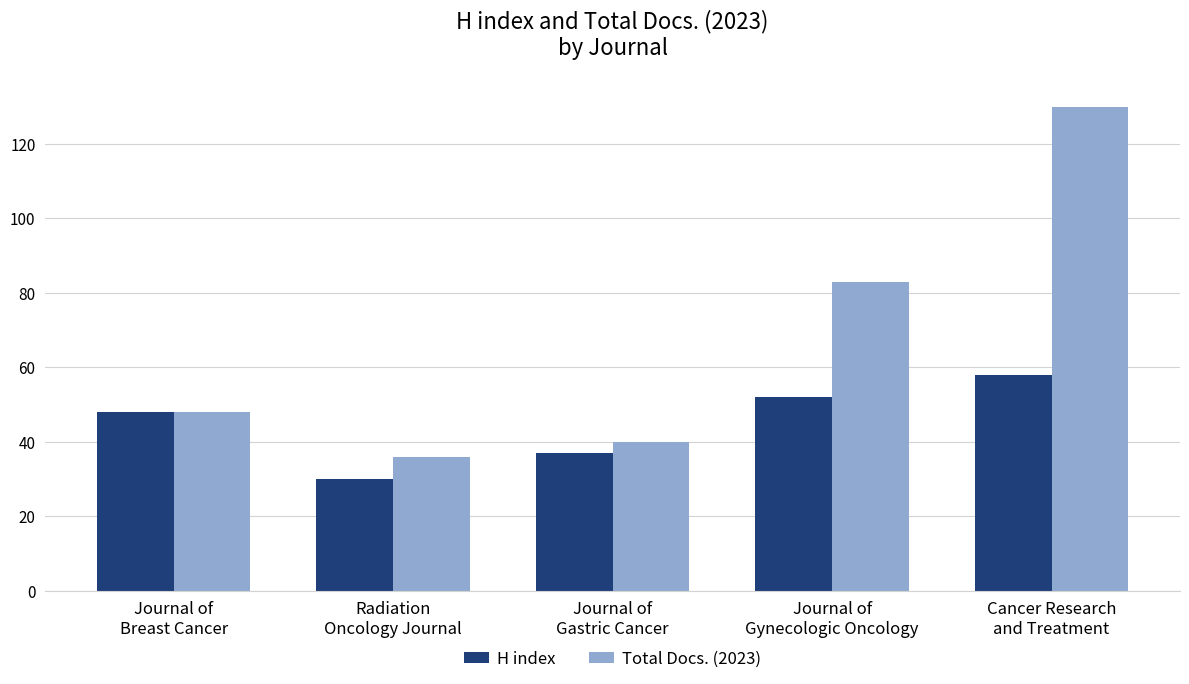

What is the label of the 5th bar from the right?

Journal of
Breast Cancer